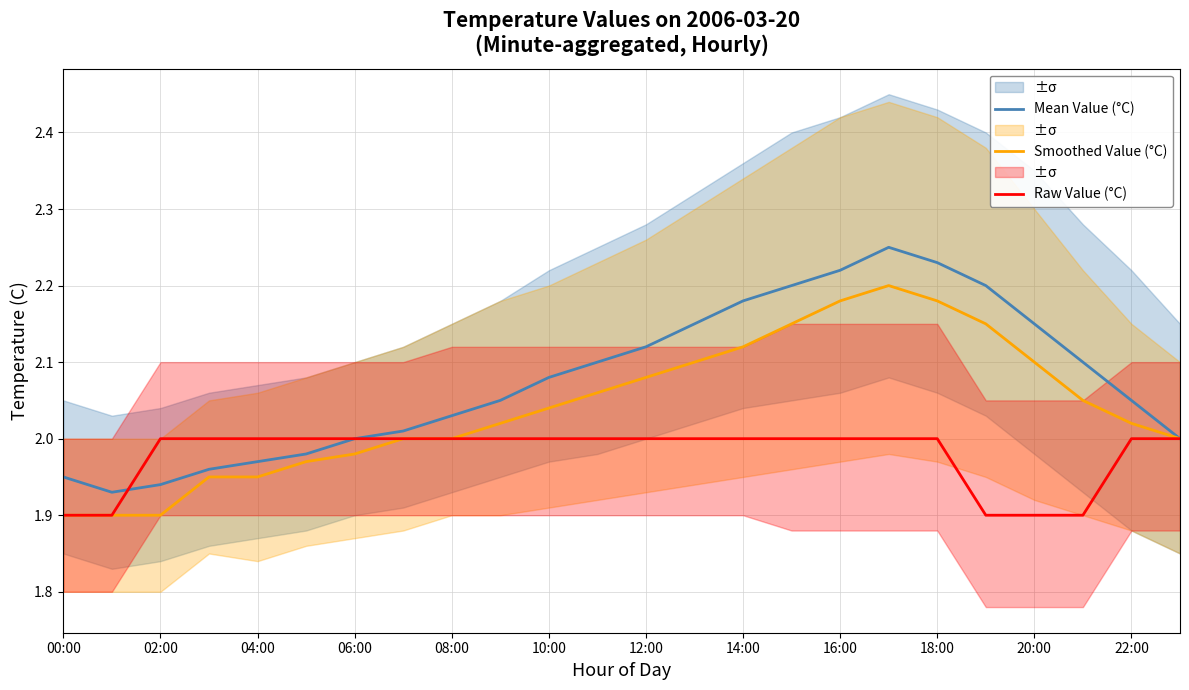

Is it true that Smoothed Value (°C) equals 2.1 at 20:00?

True